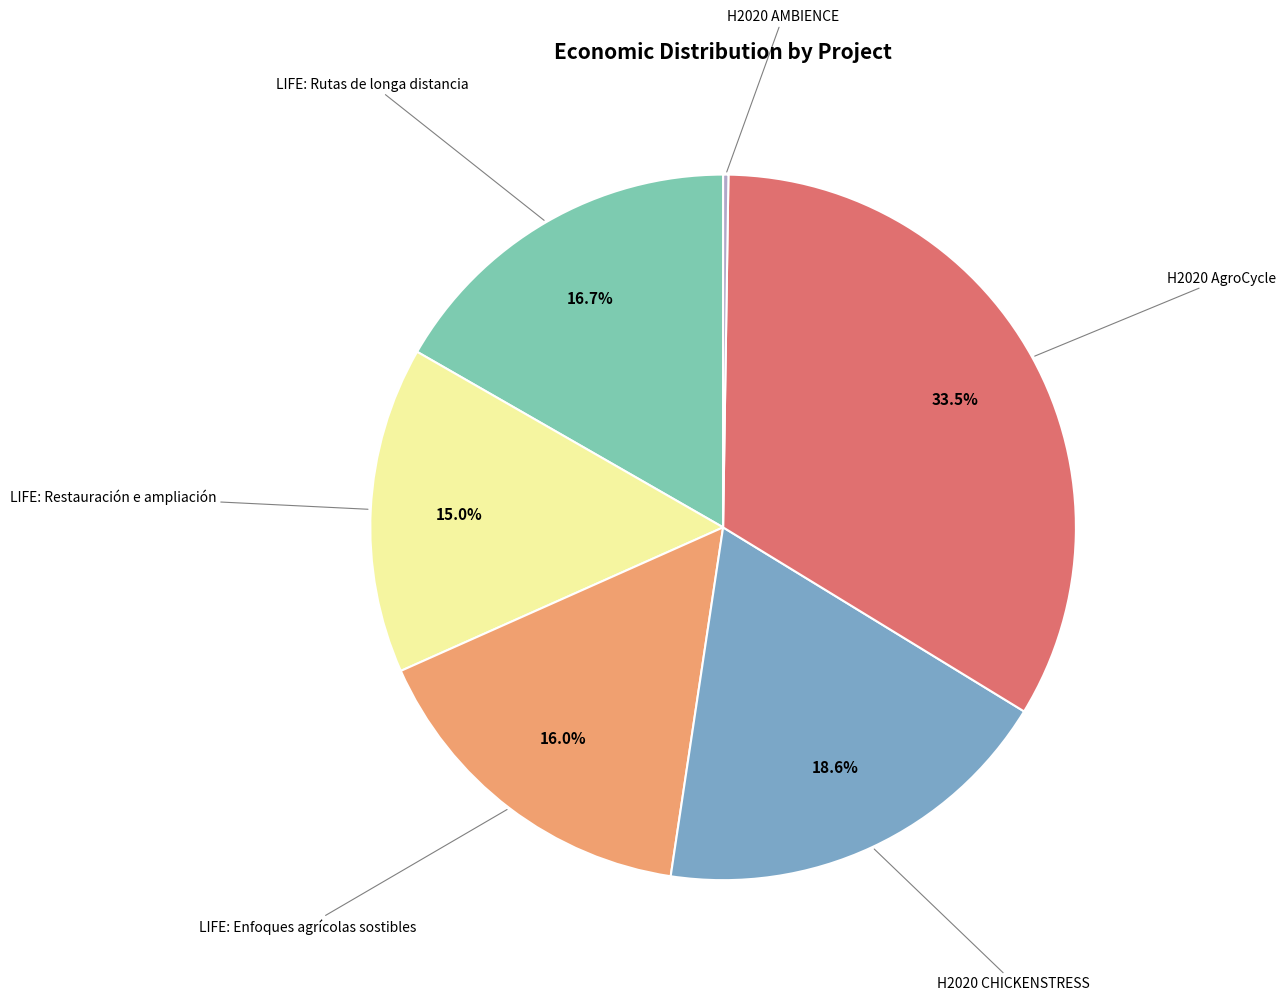

Is there any slice that represents more than half of the pie?

No